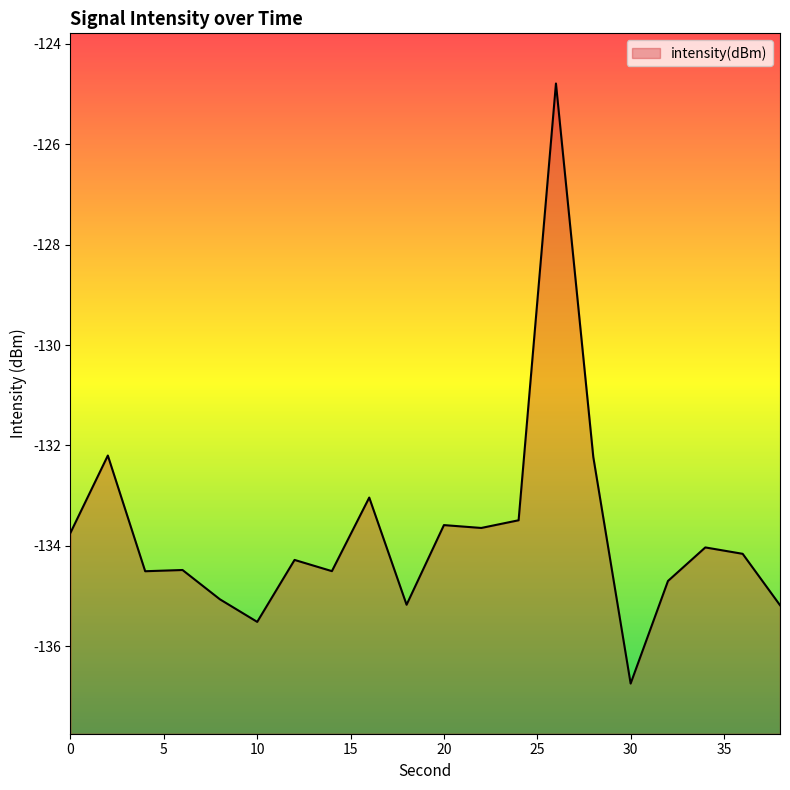

What is the value of the 14th point from the left?

-124.8